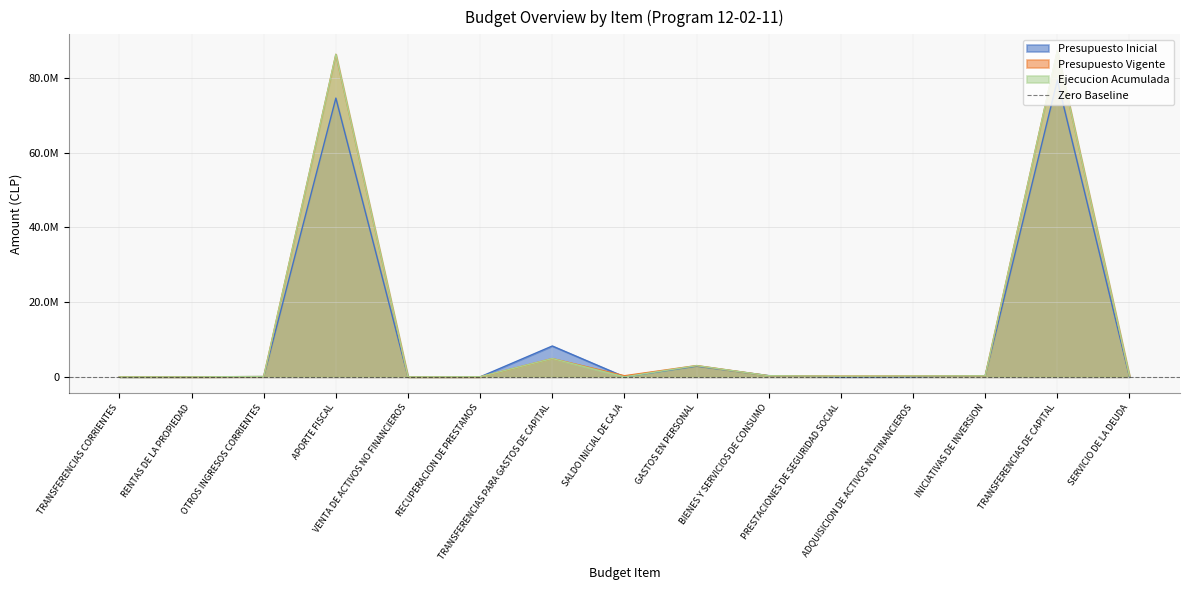

What are all the series names shown in the legend?

Presupuesto Inicial, Presupuesto Vigente, Ejecucion Acumulada